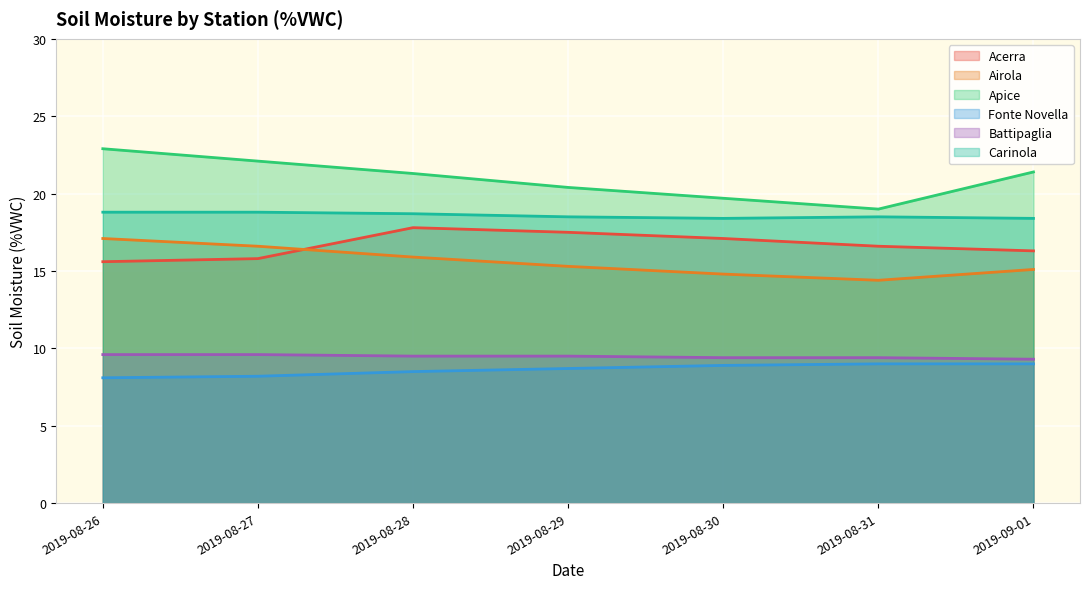

Read the Acerra value at 2019-08-30.

17.1